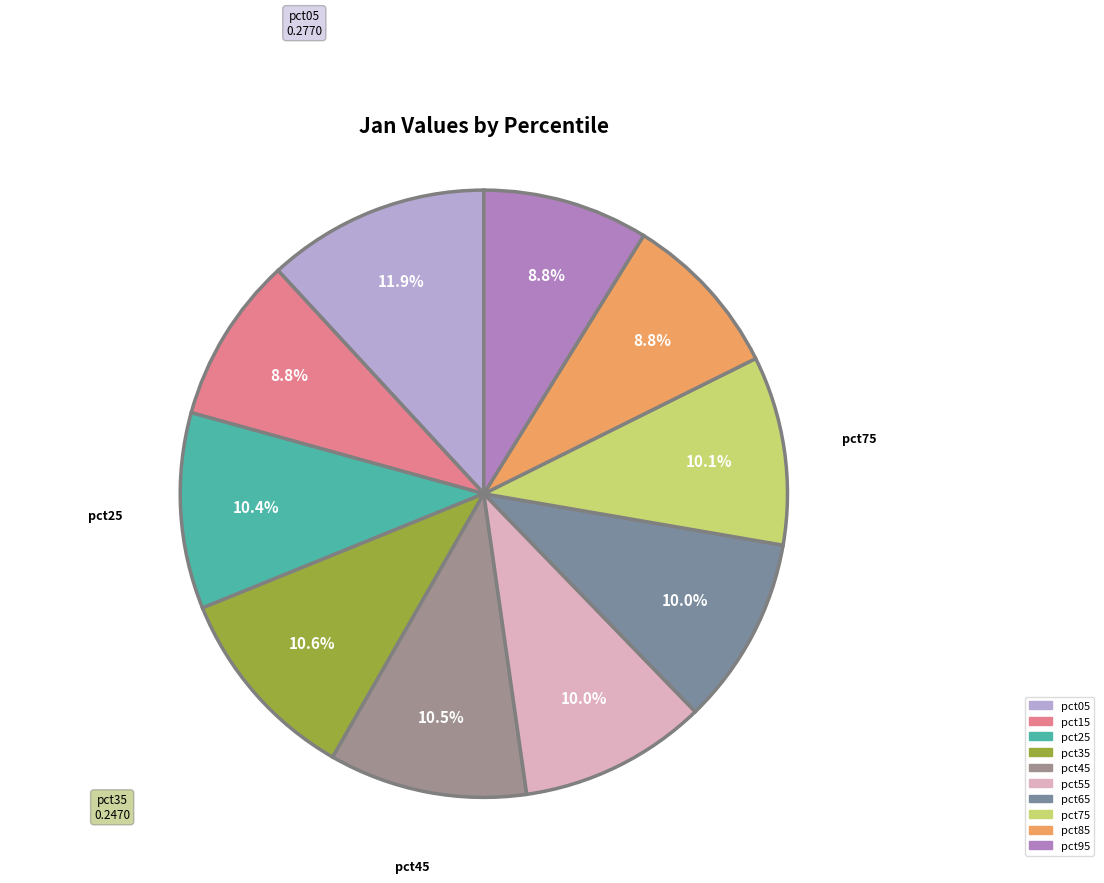

Which has a higher value, pct85 or pct55?

pct55